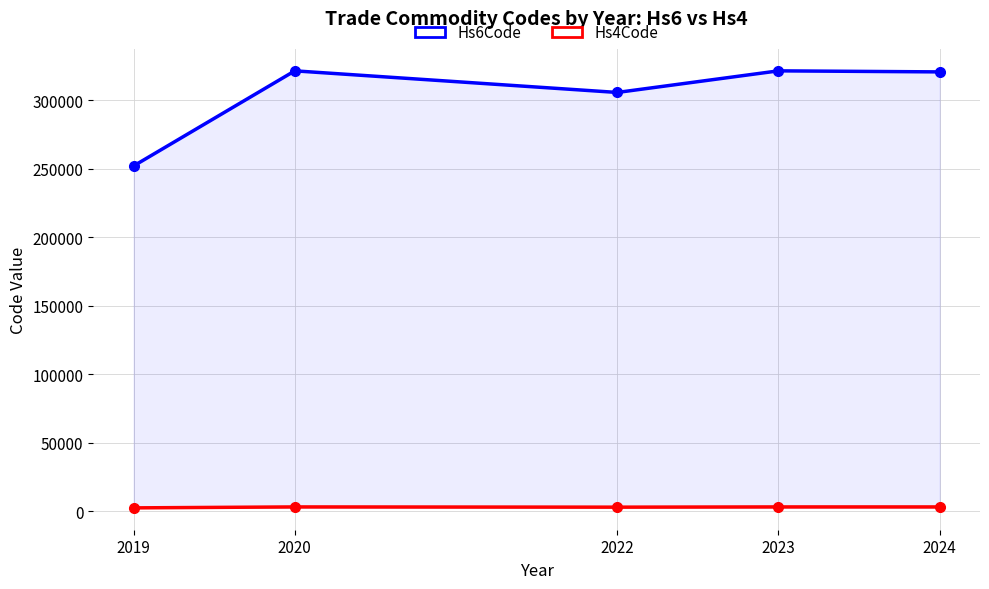

At which label does Hs6Code reach its minimum?

2019